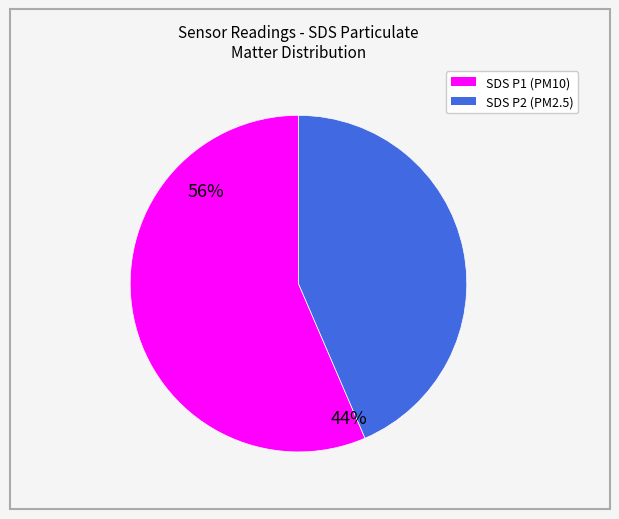

Is there any slice that represents more than half of the pie?

Yes